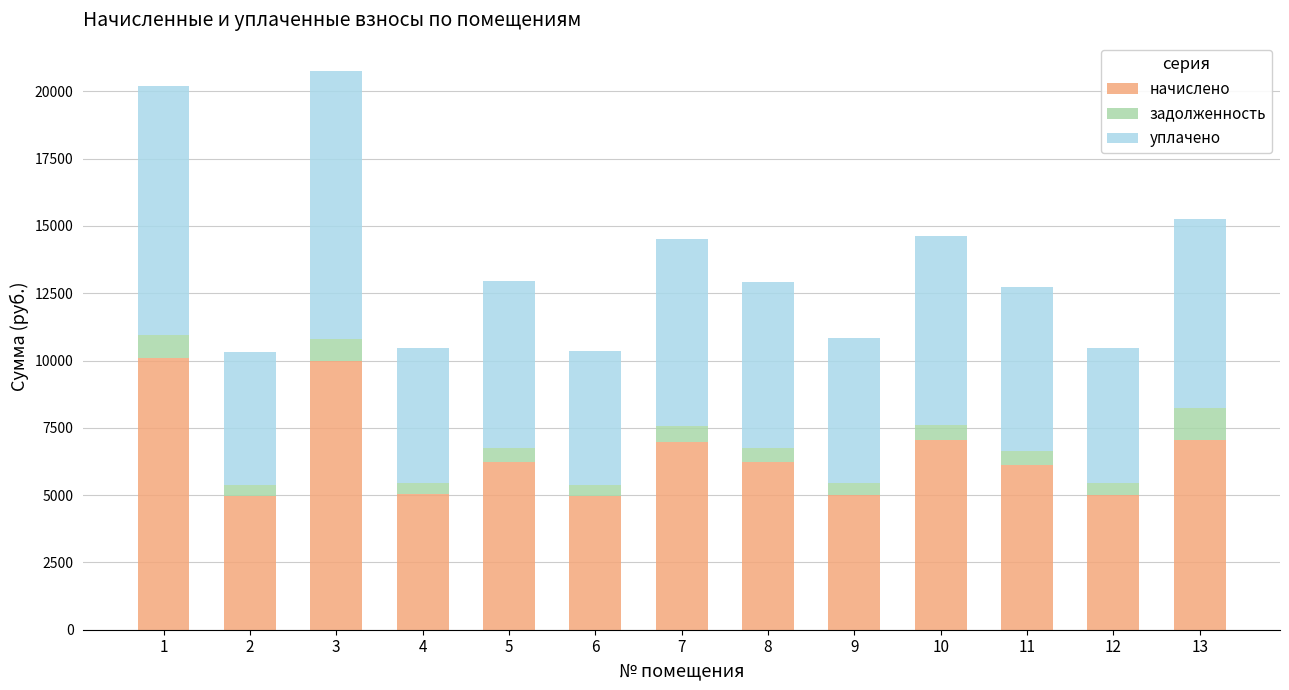

What is the maximum value for начислено?

10108.2